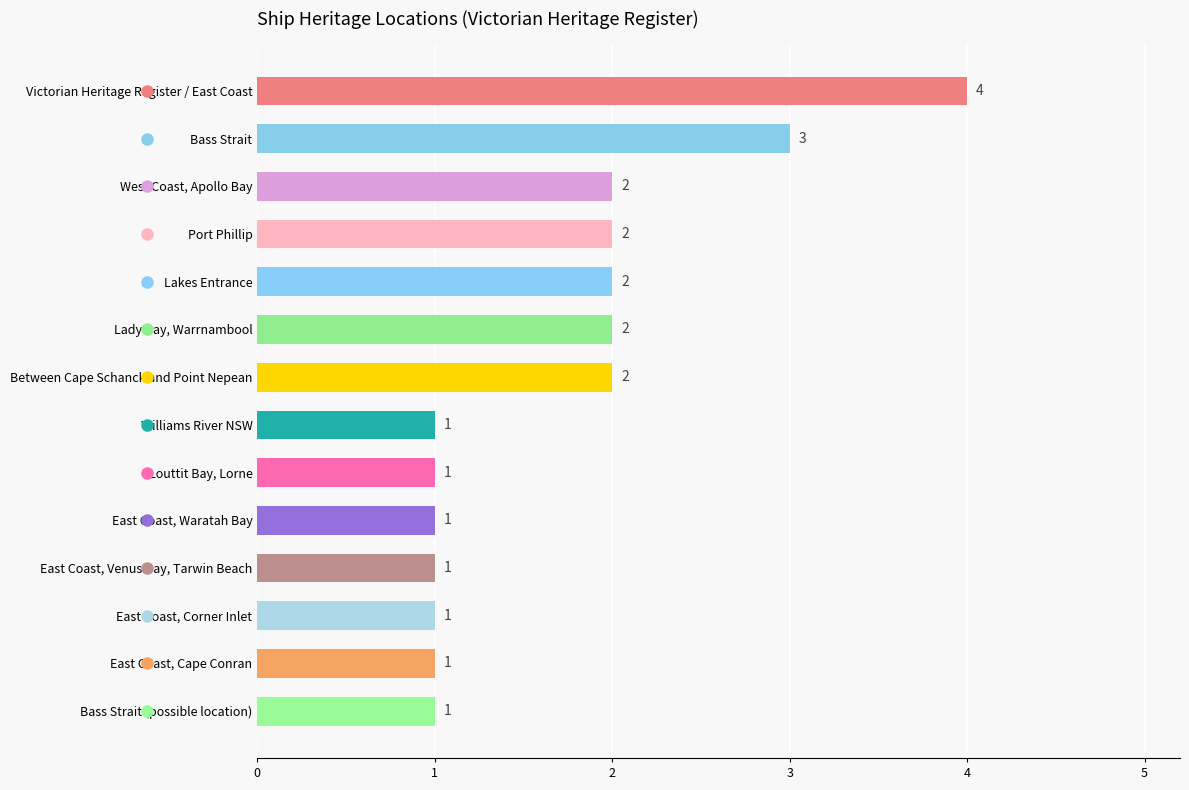

What is the label of the 13th bar from the bottom?

Bass Strait